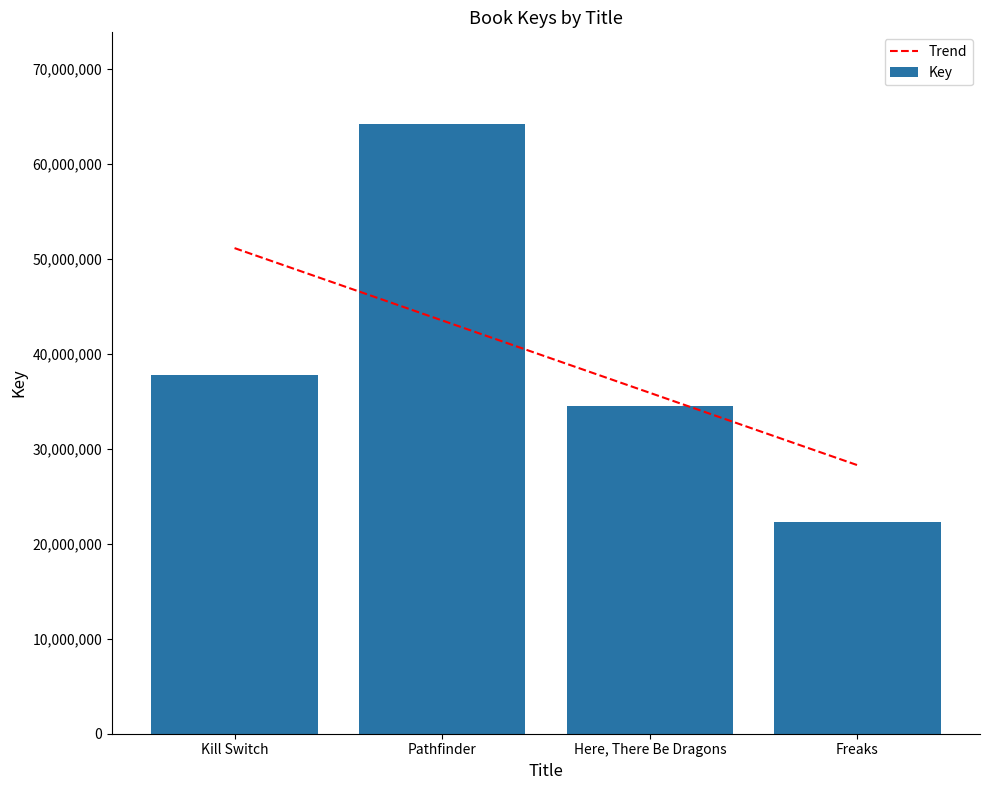

Count the number of categories in the chart.

4